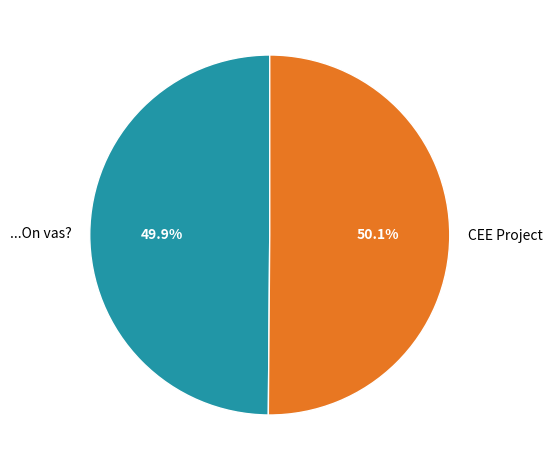

Is there a majority slice in this chart?

Yes